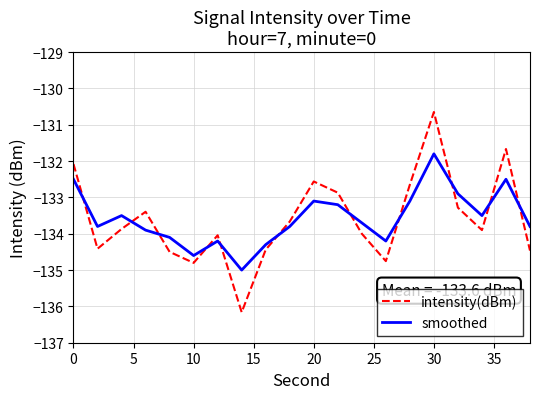

Which series has the largest range (max minus min)?

intensity(dBm)